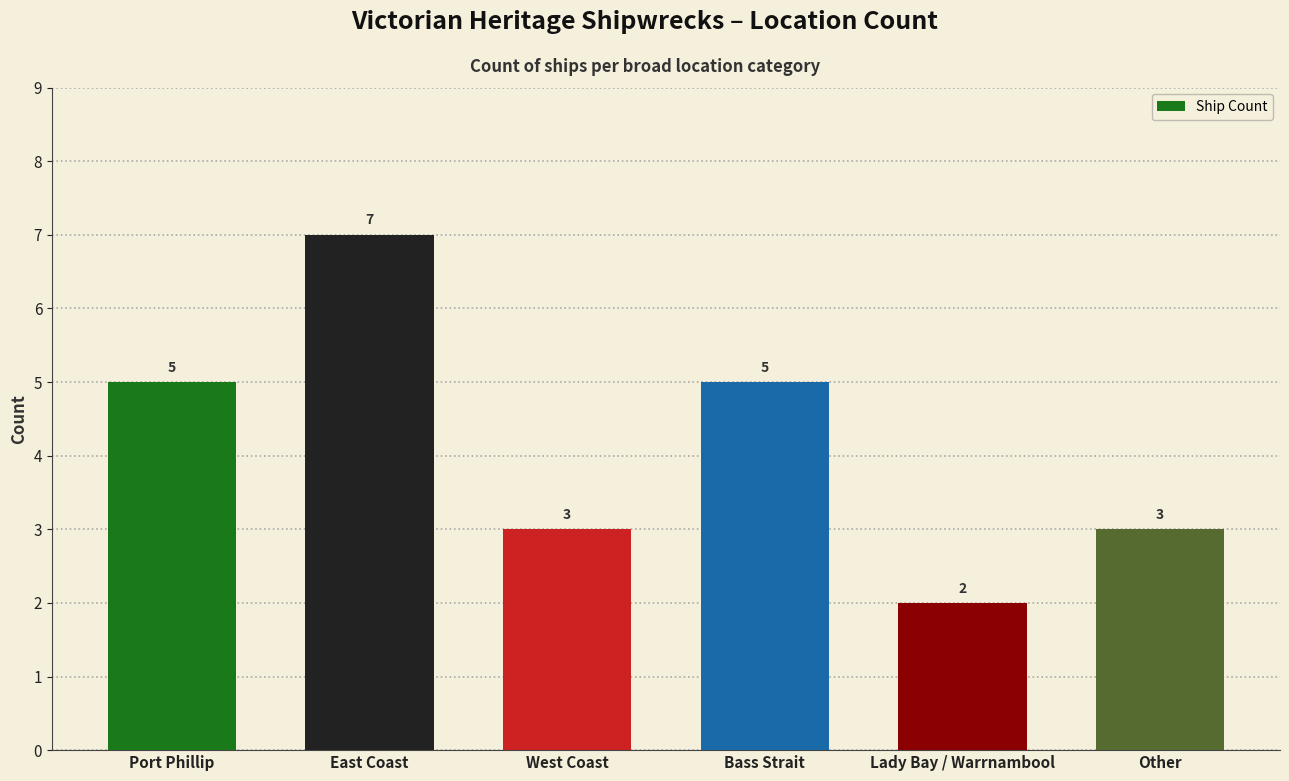

Reading left to right, extract all data points from this chart.

5	7	3	5	2	3